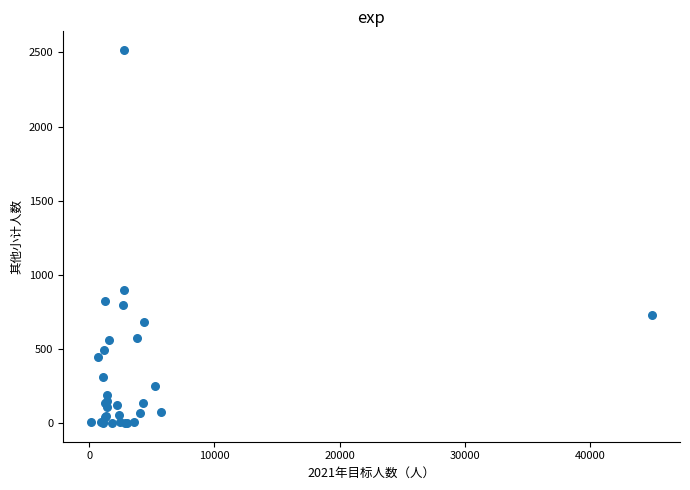

What Y value in the scatter plot is closest to 1258?

899